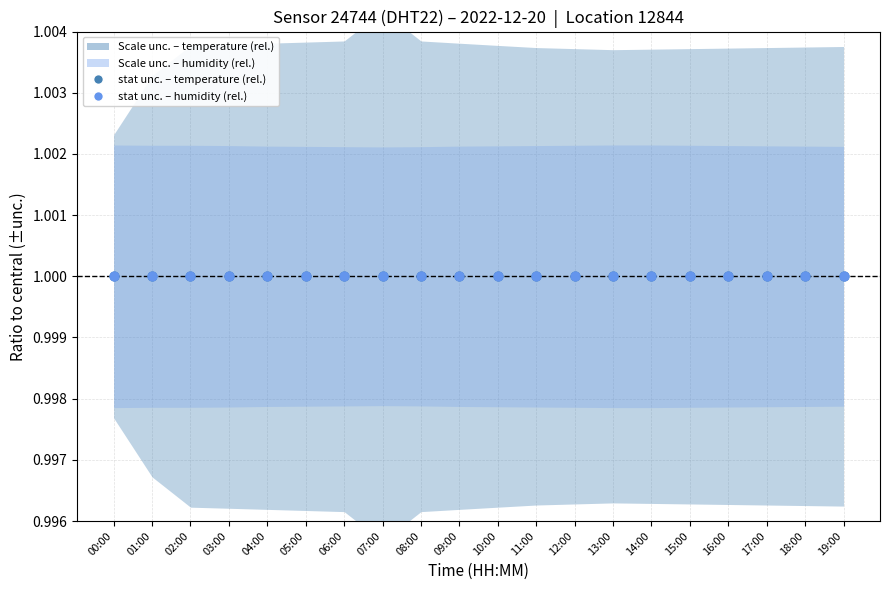

Which series has the widest spread of Y values?

temp_lower